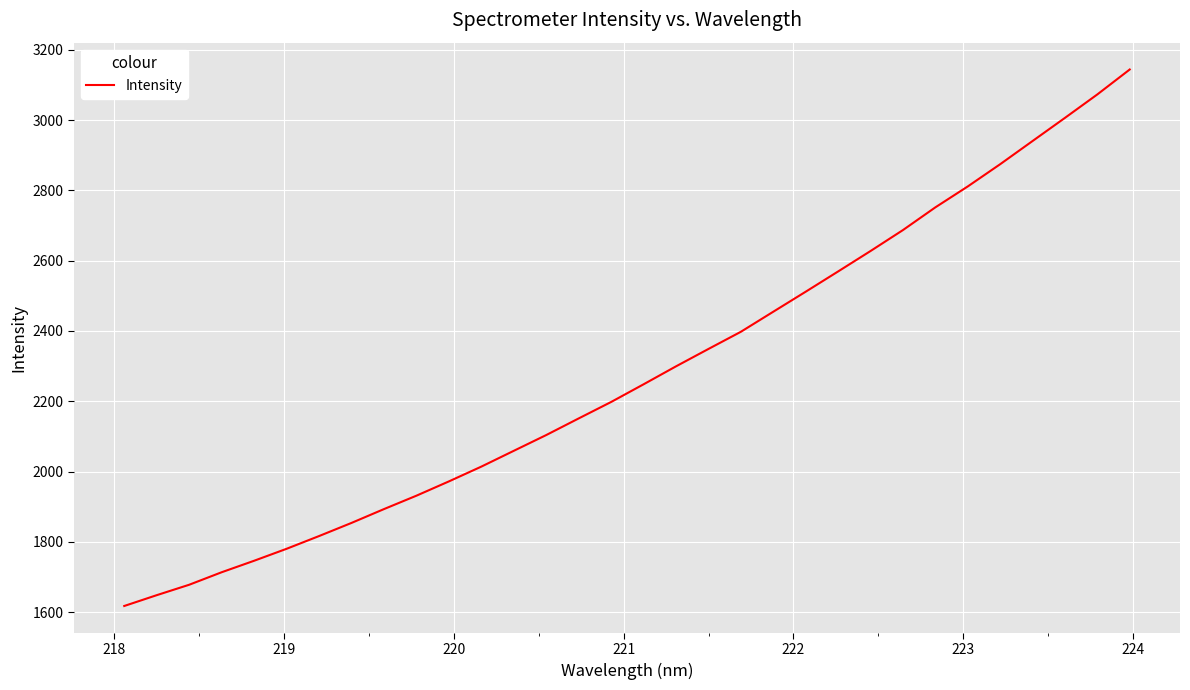

What is the smallest value displayed?

1617.4